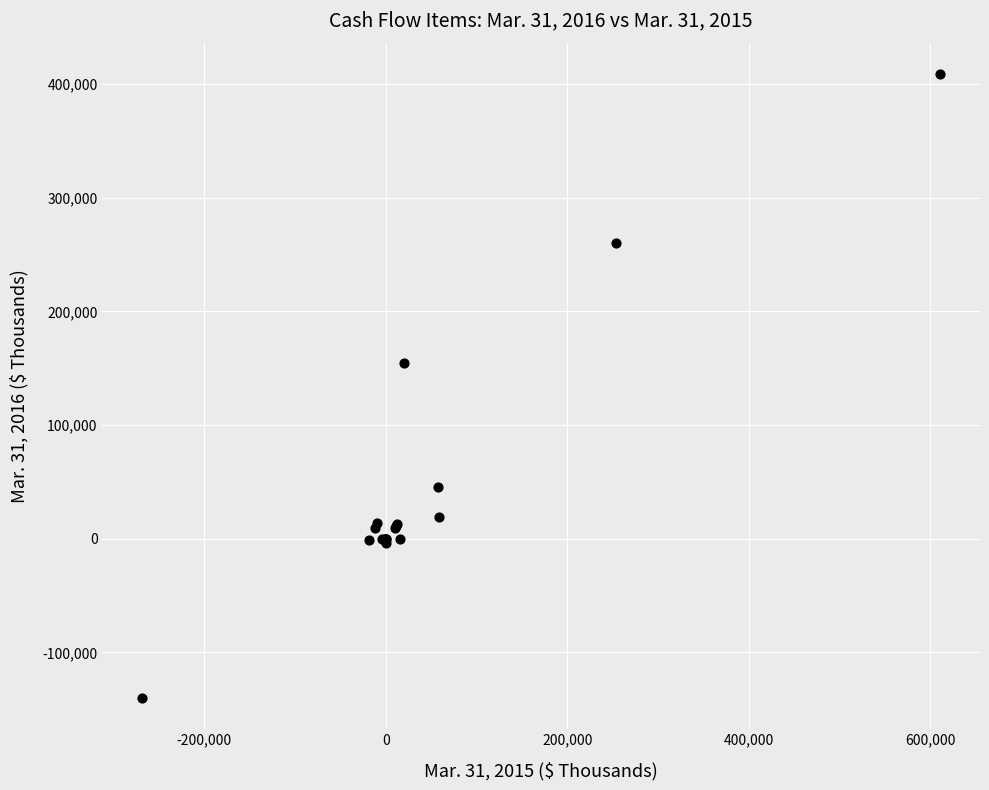

What Y value in the scatter plot is closest to 134628?

154843